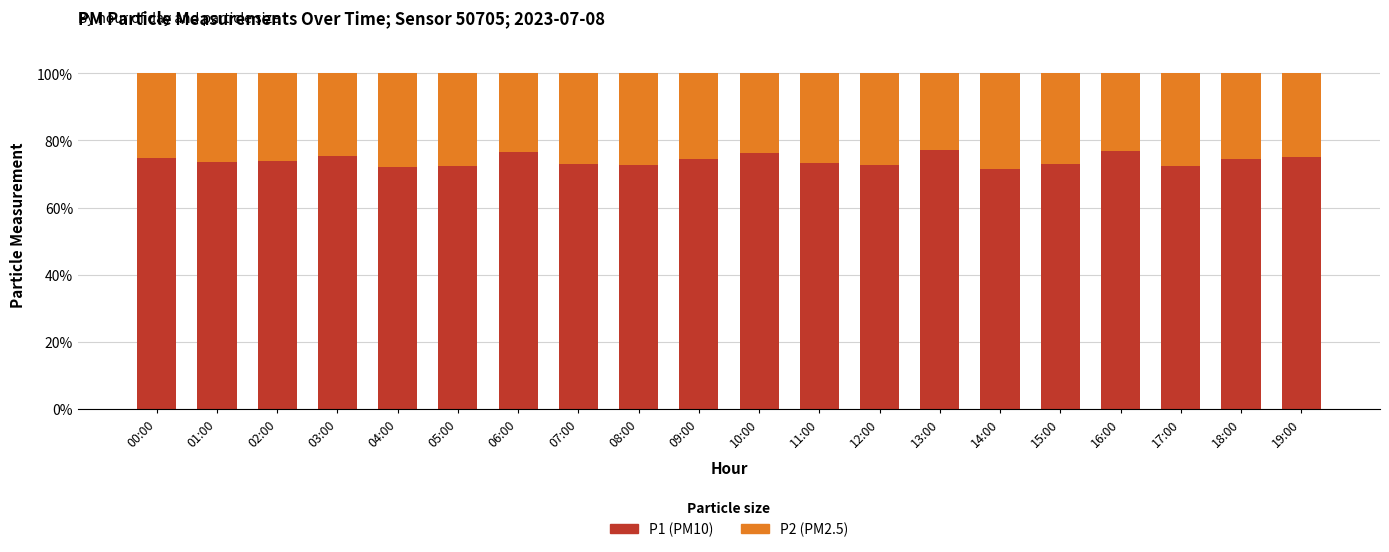

What is the total value across all series at 04:00?

100.0